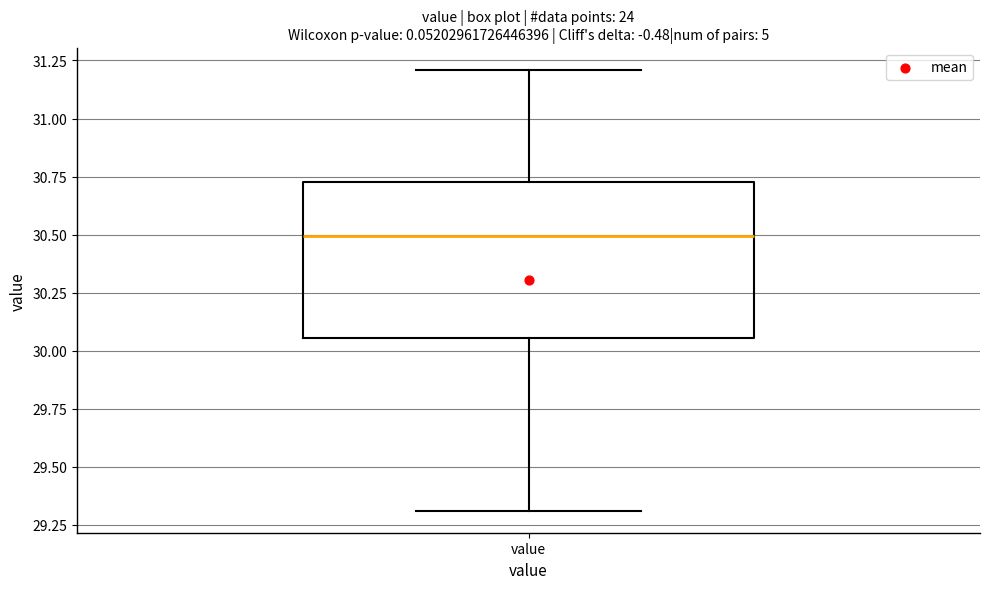

Transcribe this box plot: give where the median line is, the range the box spans, and where the two whiskers end, as read against the y-axis. The values are not printed on the chart, so give them approximately, as read against the axis.

median 30.50, box 30.05 to 30.75, whiskers 29.30 to 31.20